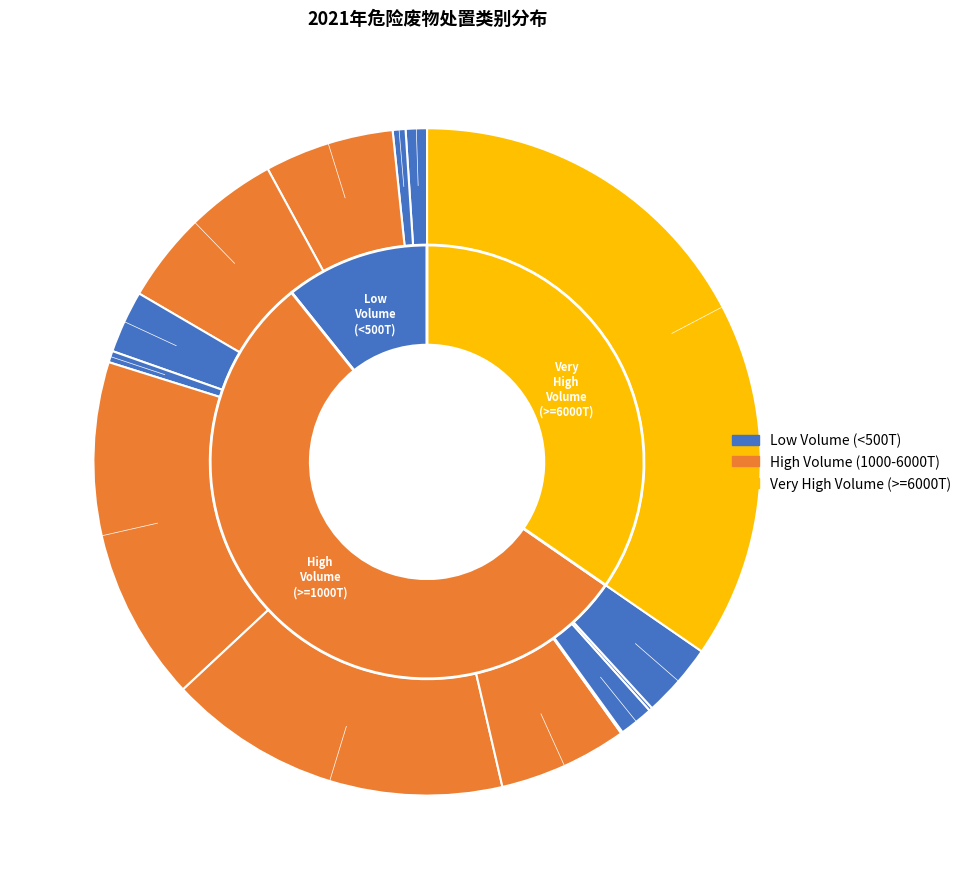

The HW08 slice represents 8% of the pie. True or false?

False